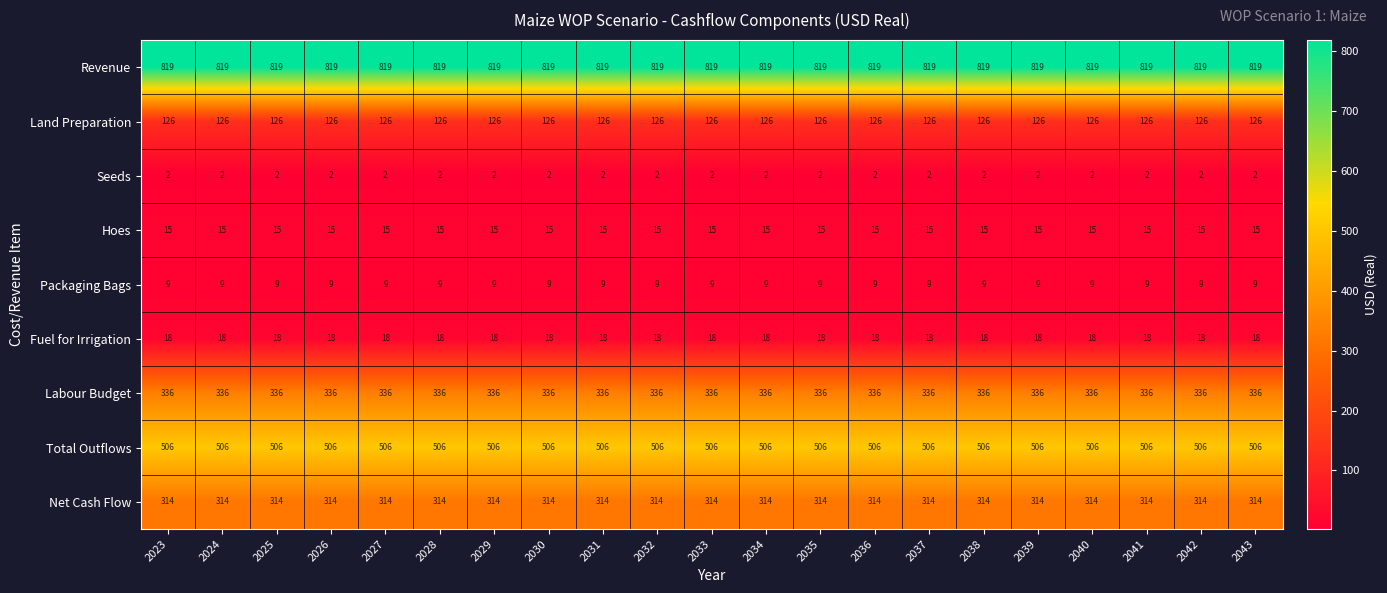

True or false: Revenue has a value of 819 at 2027.

True